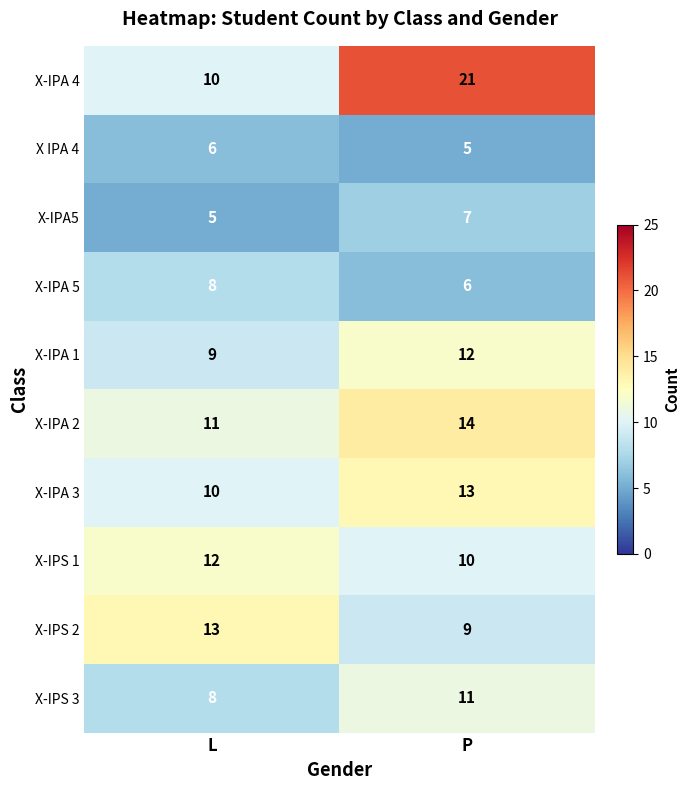

List the labels in order of X-IPA 5 value, largest first.

L, P